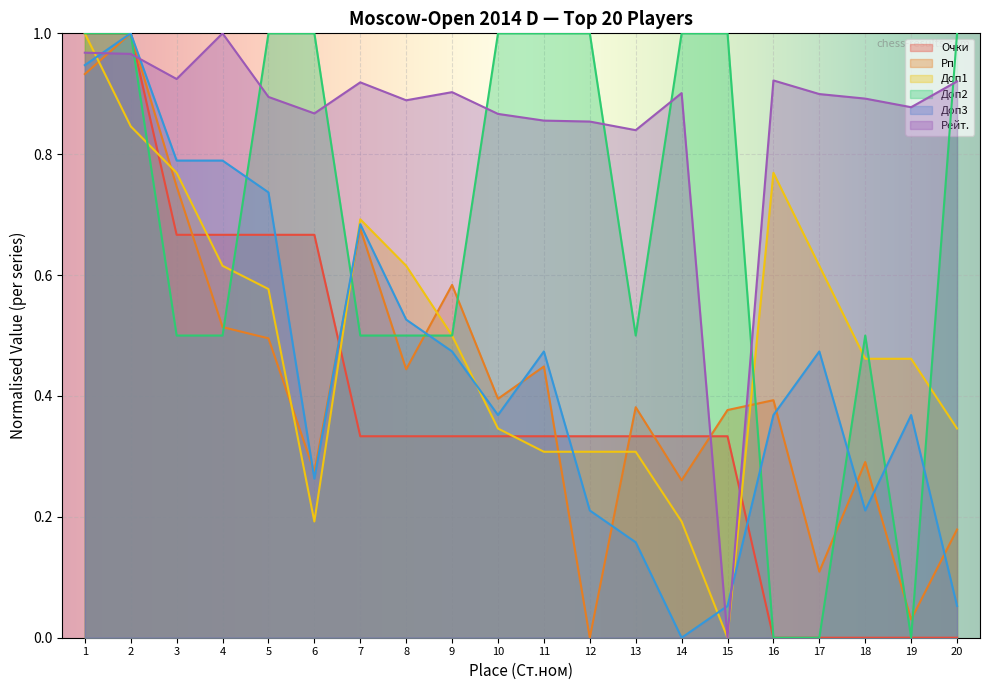

Where is the first local minimum for Рейт.?

3